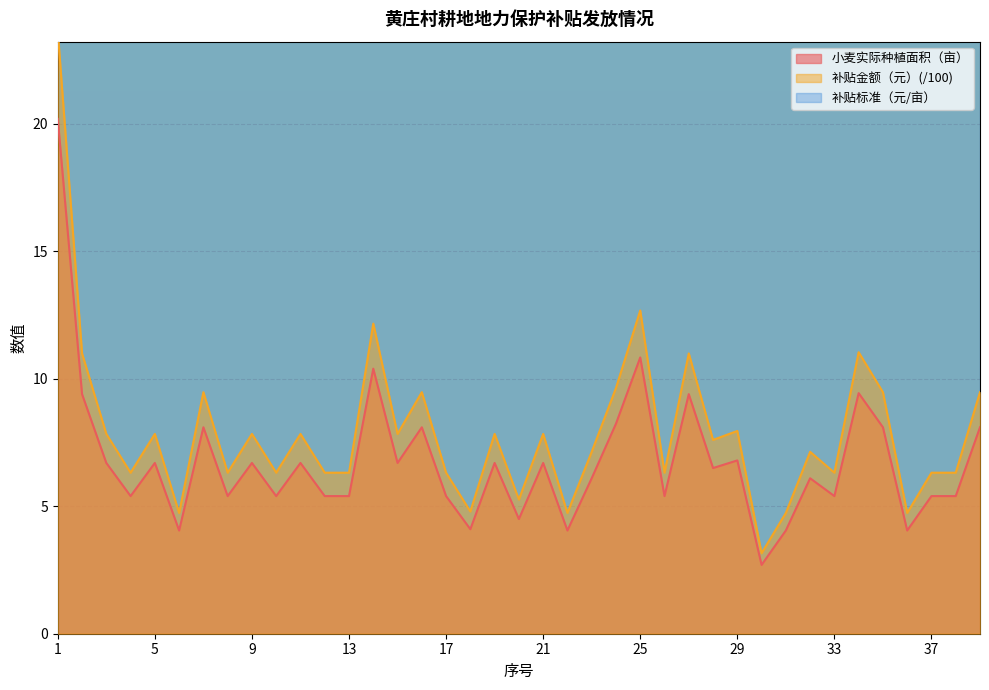

What is the difference between the 补贴金额（元） values at 21 and 1?

15.8